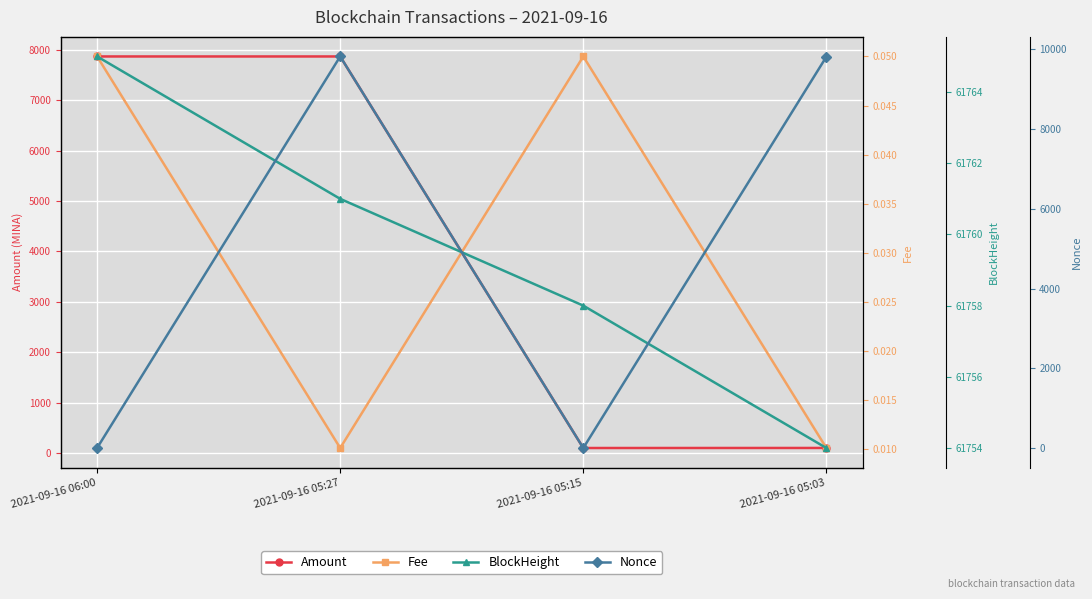

True or false: Amount and BlockHeight cross at least once.

False